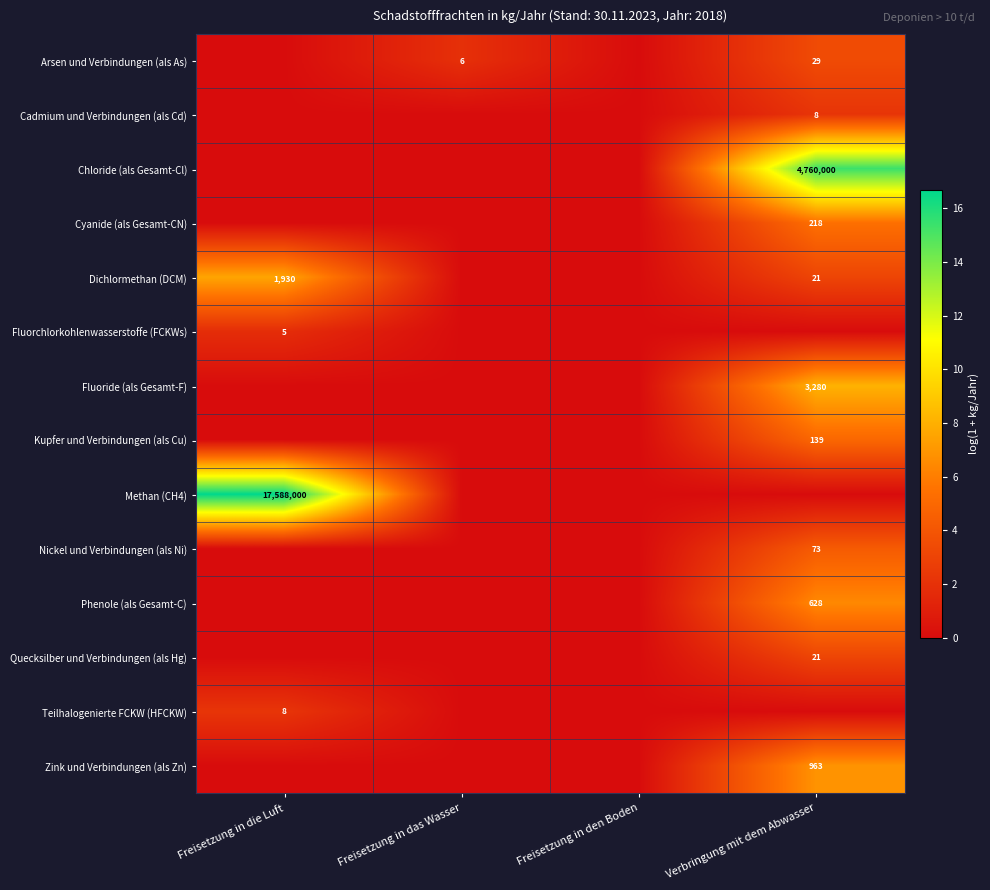

Is it true that Dichlormethan (DCM) equals 21 at Verbringung mit dem Abwasser?

True